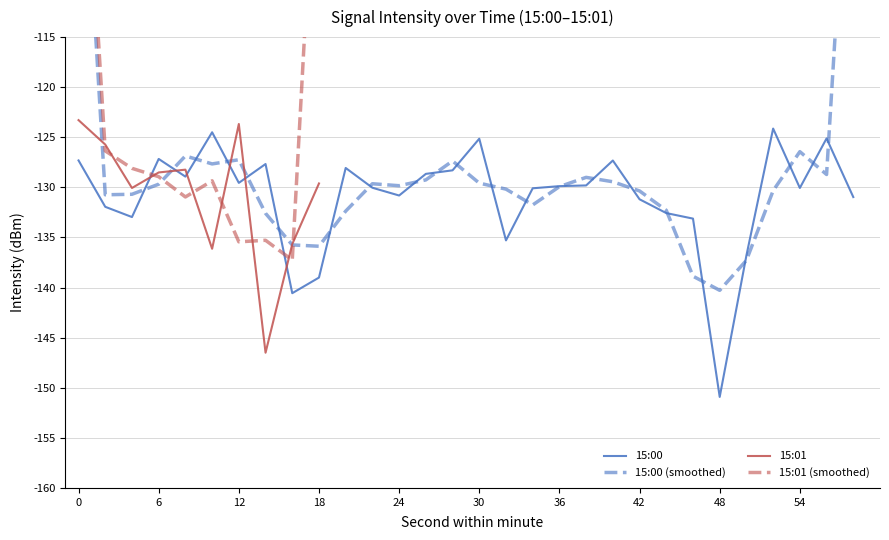

Reading left to right, what are all the values shown in this chart?

-127.3	-131.9	-133.0	-127.2	-128.9	-124.5	-129.5	-127.7	-140.6	-139.0	-128.1	-130.0	-130.8	-128.7	-128.3	-125.1	-135.3	-130.1	-129.9	-129.8	-127.3	-131.2	-132.6	-133.1	-150.9	-136.8	-124.1	-130.1	-125.1	-131.0